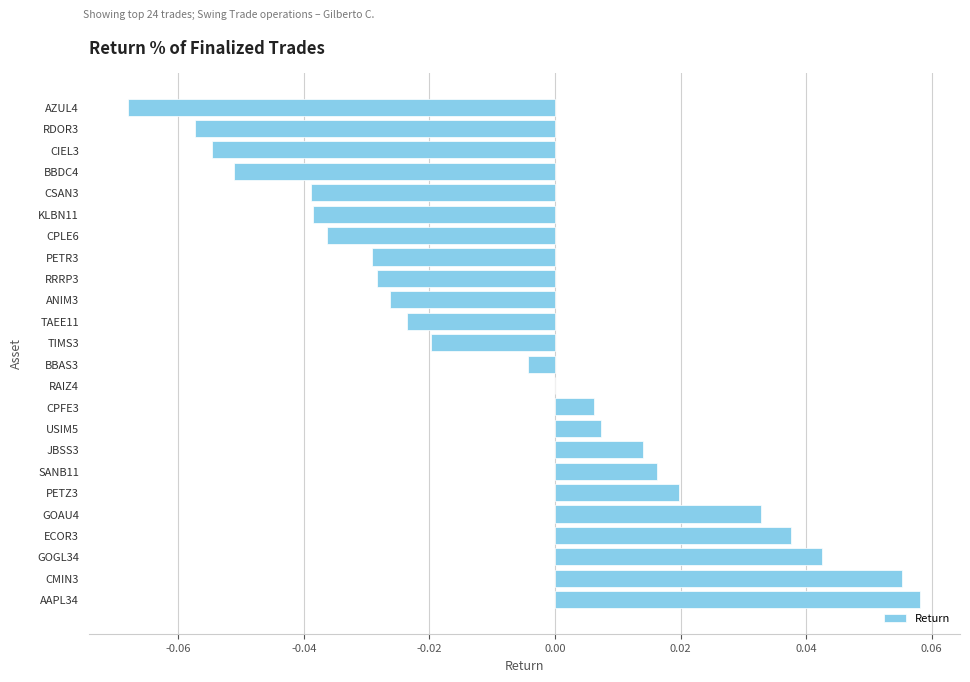

How many distinct data groups are displayed?

1